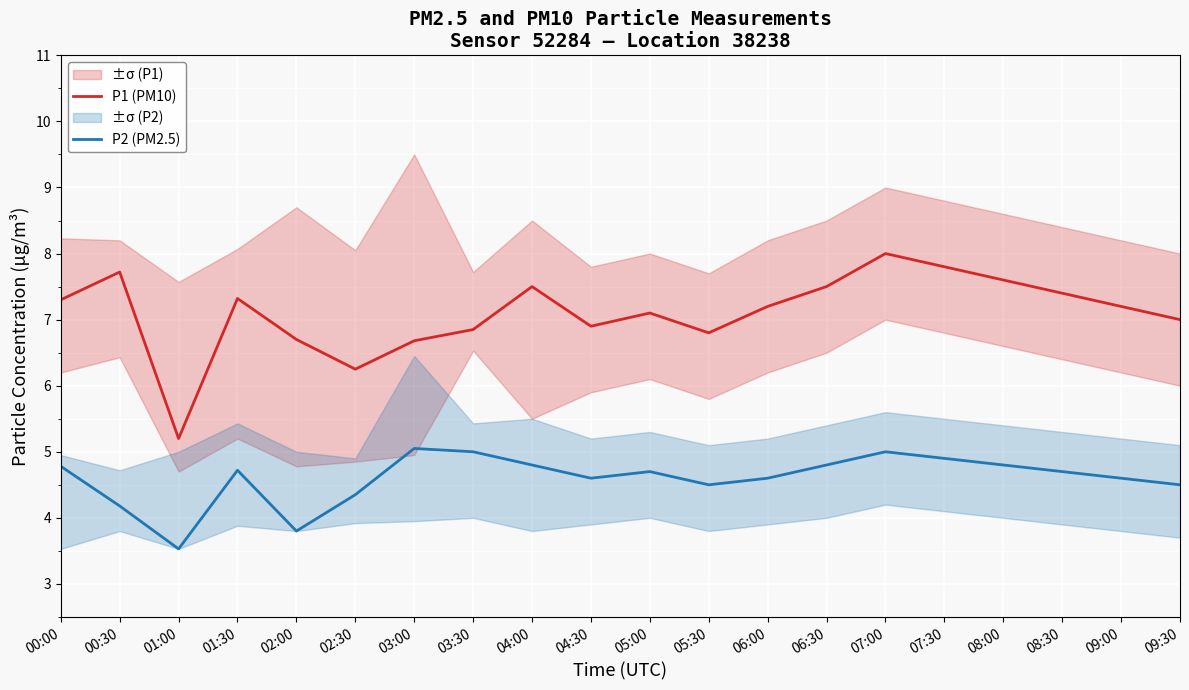

What is the sum of the P2 (PM2.5) values at 02:30 and 09:00?

8.9